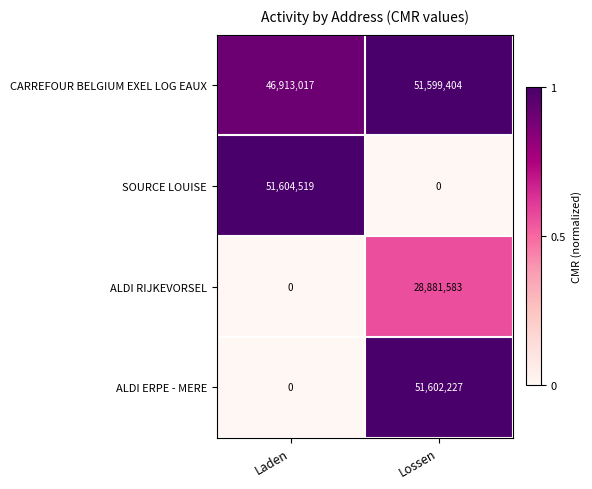

Is it true that ALDI ERPE - MERE equals 0 at Laden?

True